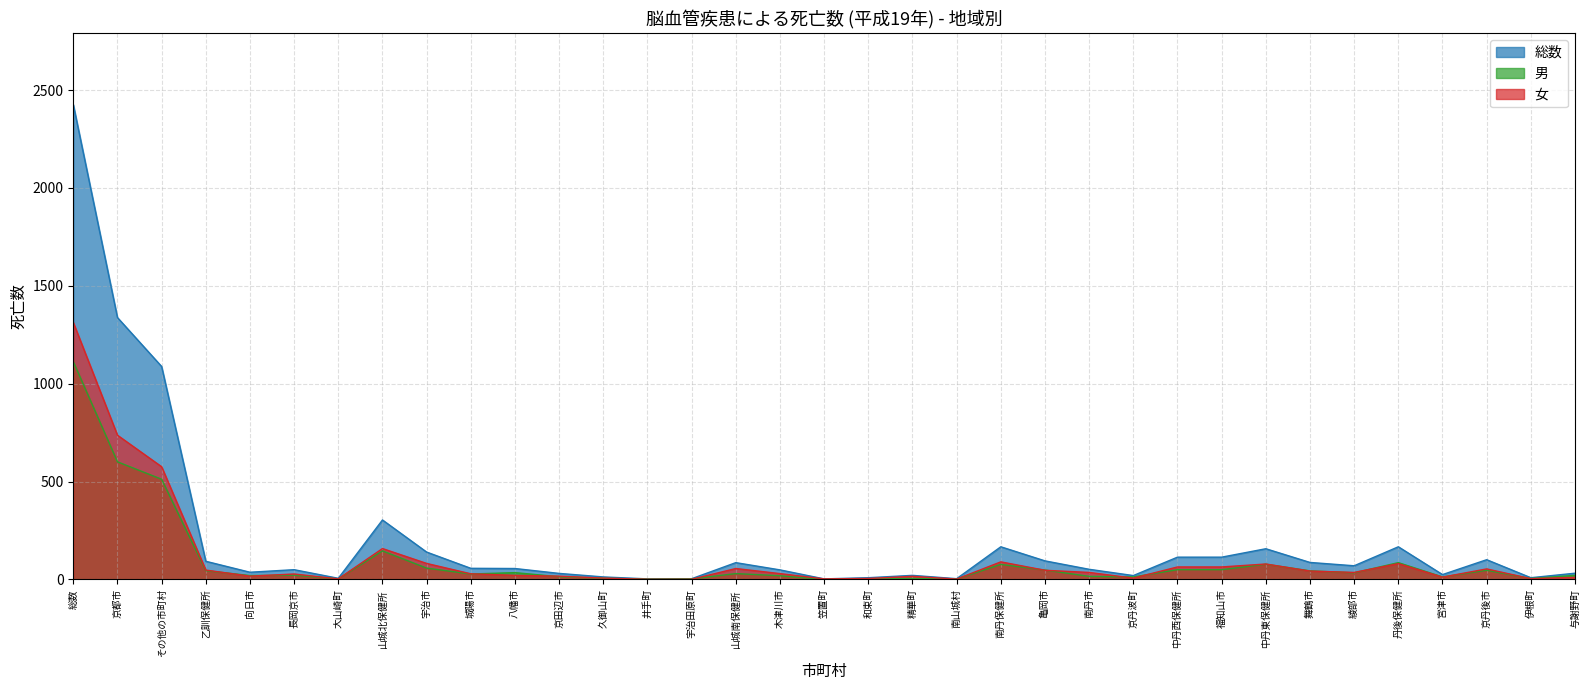

At which label does 女 reach its peak?

総数